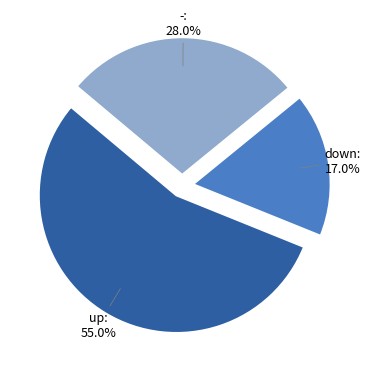

To the nearest percent, what is the combined percentage of - and up?

83%